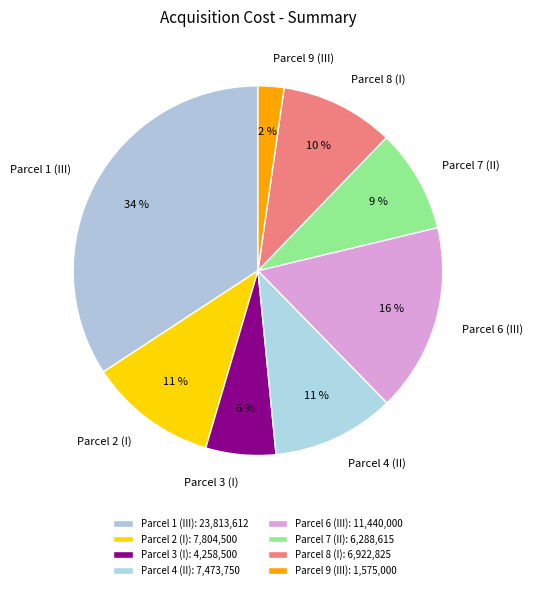

Between Parcel 3 (I) and Parcel 7 (II), which is larger?

Parcel 7 (II)